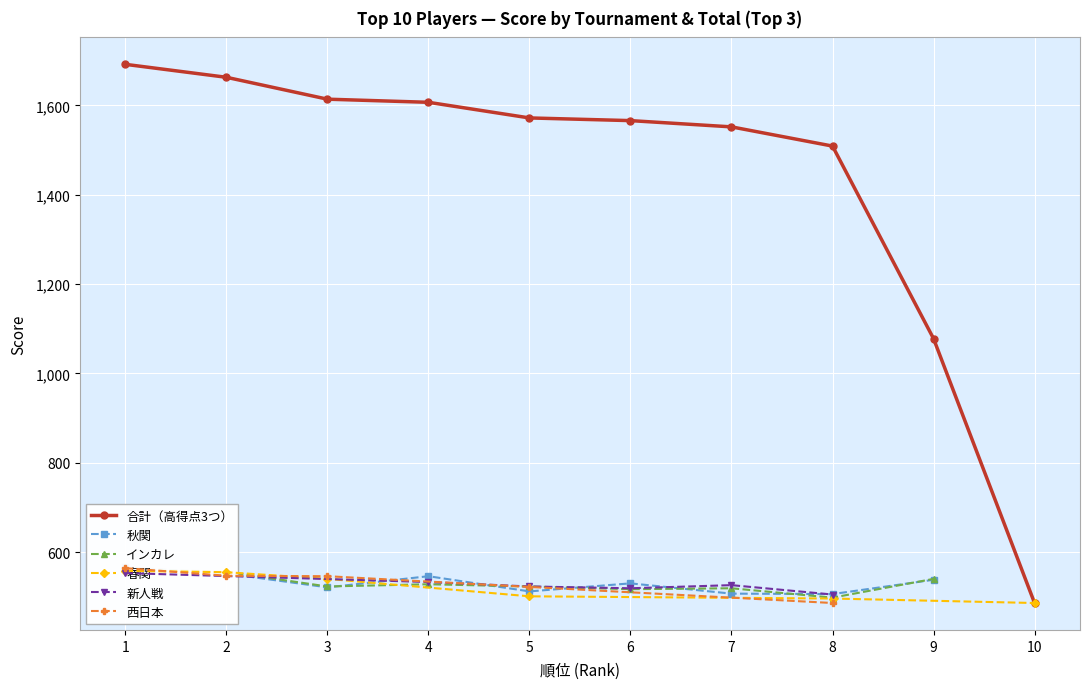

Which series has the widest spread of values?

合計（高得点3つ）